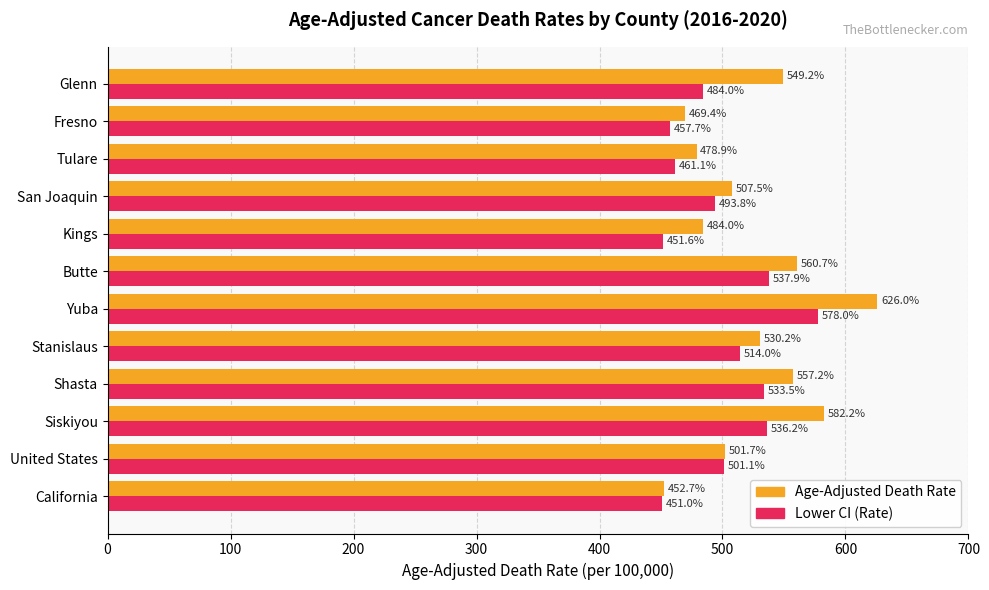

What is the minimum value shown in the chart?

451.0